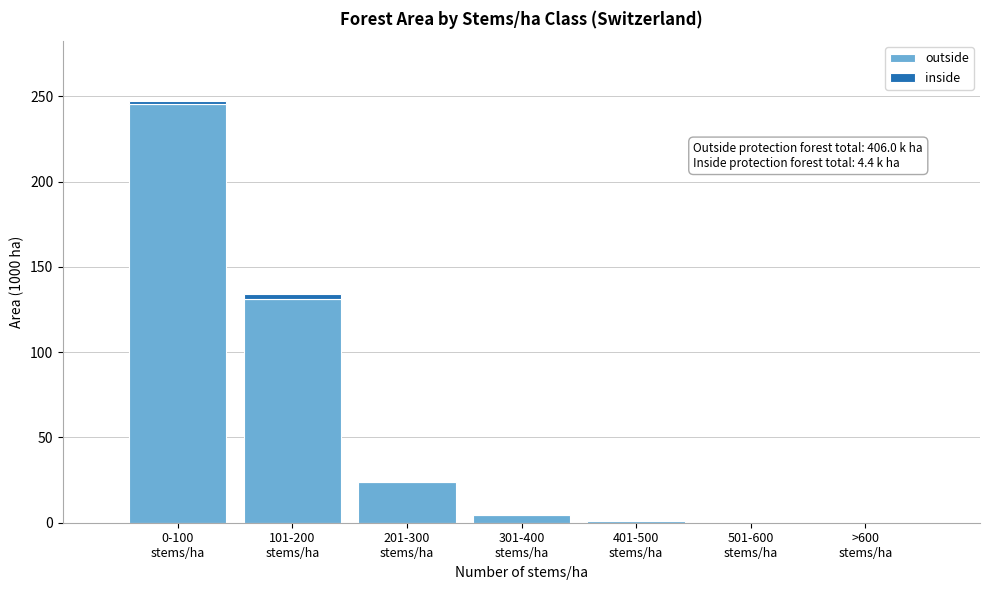

What is the maximum value for outside?

245.5